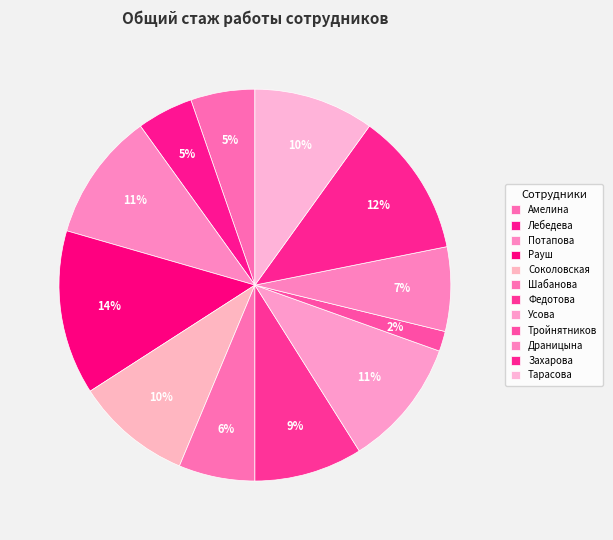

To the nearest percent, what is the combined percentage of Тарасова and Соколовская?

20%